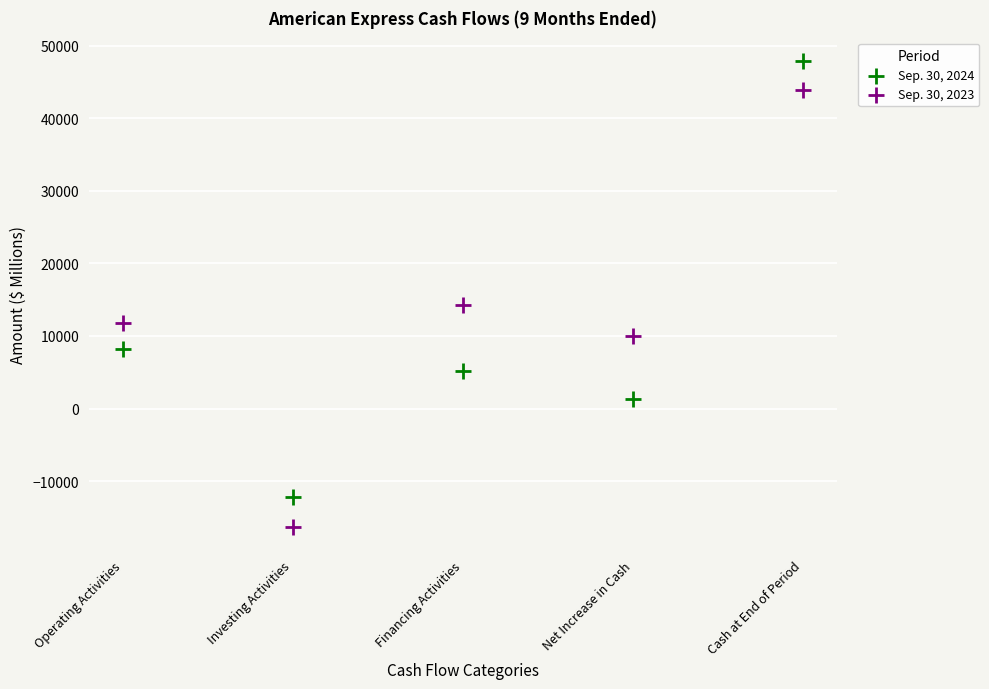

Which series reaches the minimum Y coordinate?

Sep. 30, 2023